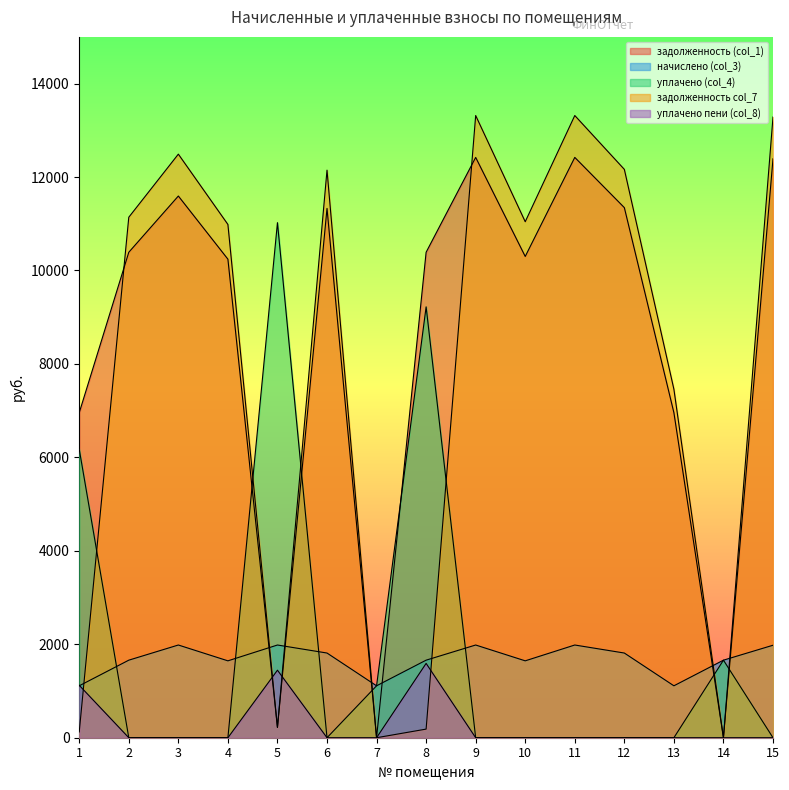

True or false: задолженность col_7 has more than 2 points higher than both neighbors.

True